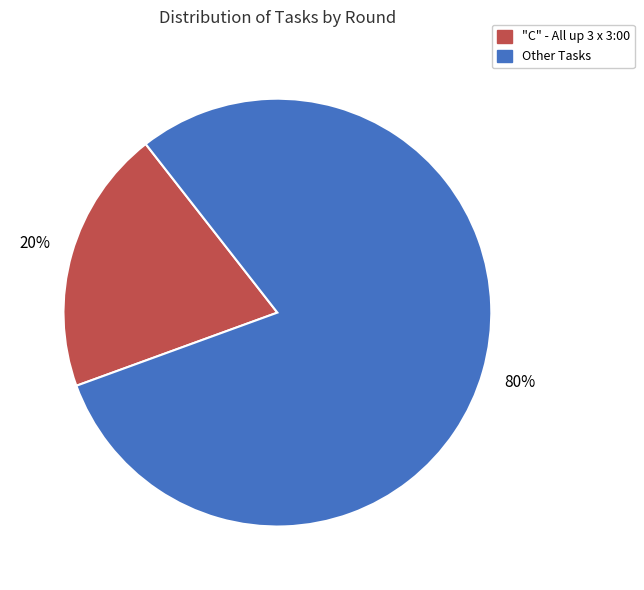

To the nearest percent, what is the difference between the largest and smallest slice percentages?

60%